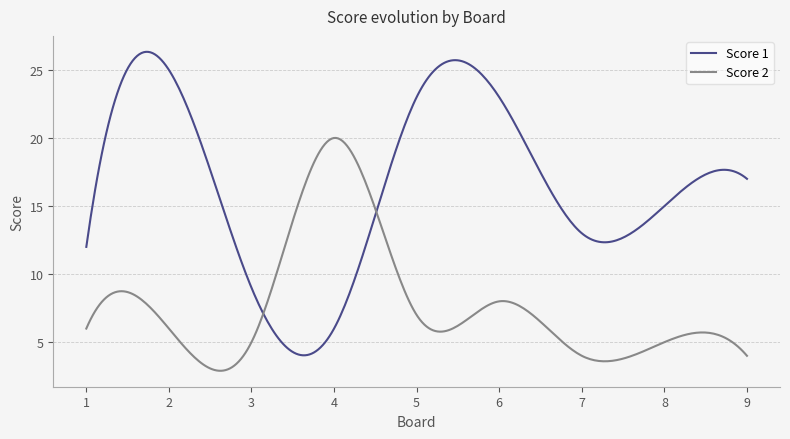

Does the chart have visible grid lines?

Yes